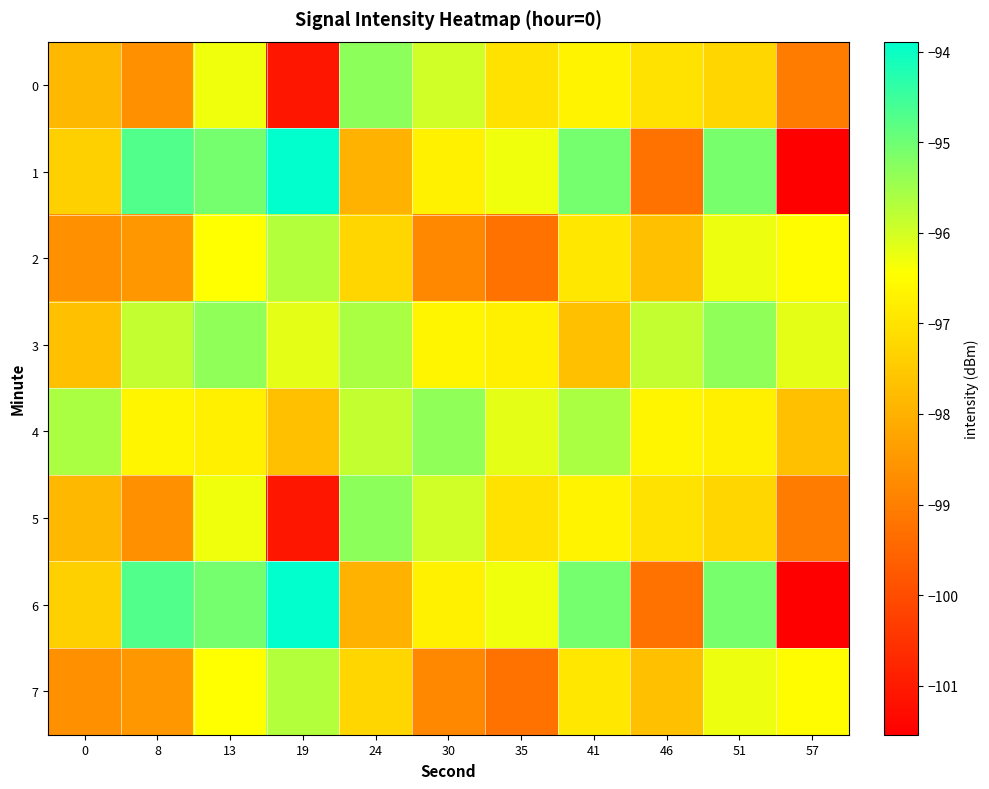

At which category is the sum across all series the highest?

13